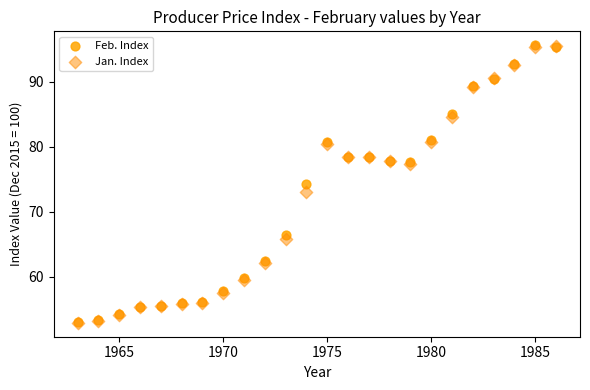

What are all the series names shown in the legend?

Feb. Index, Jan. Index